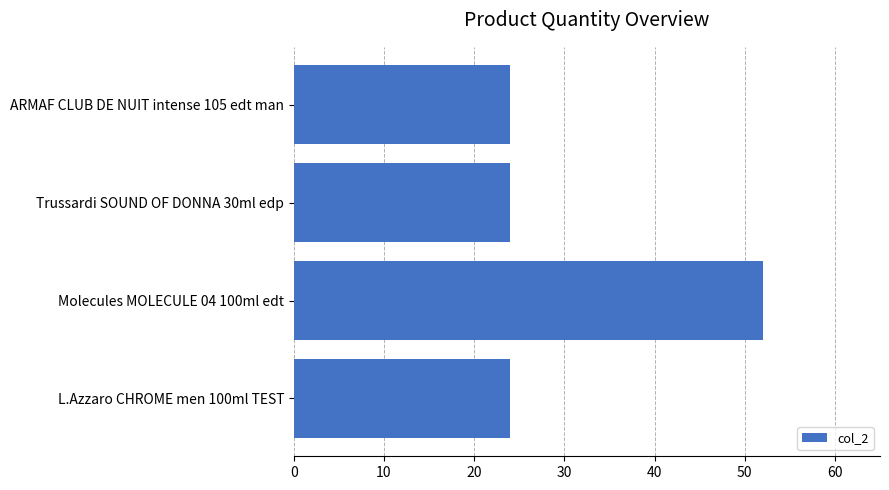

What is the minimum value shown in the chart?

24